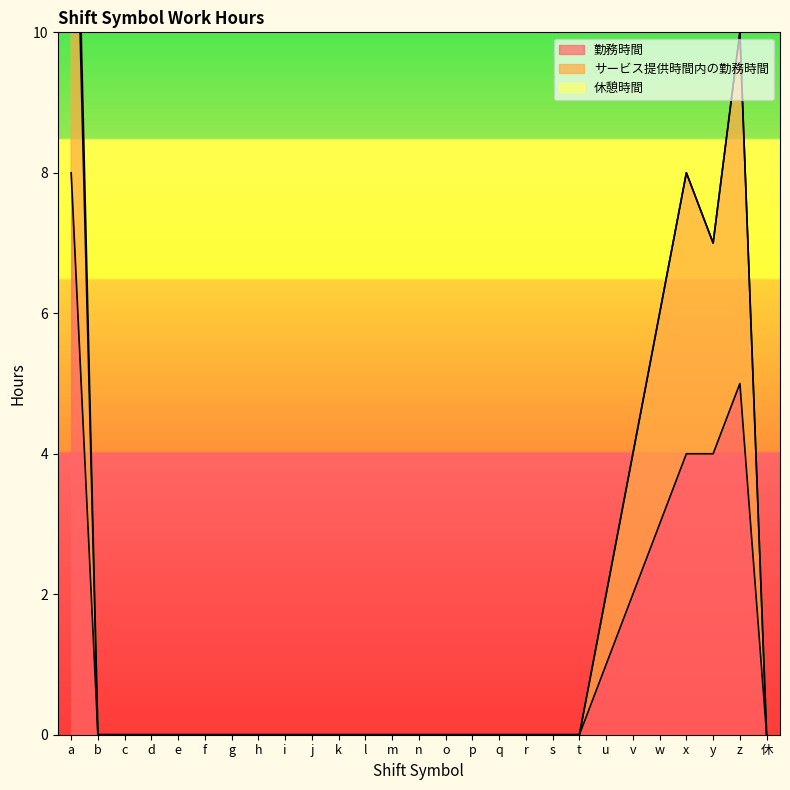

Which series changed the most between e and t?

勤務時間